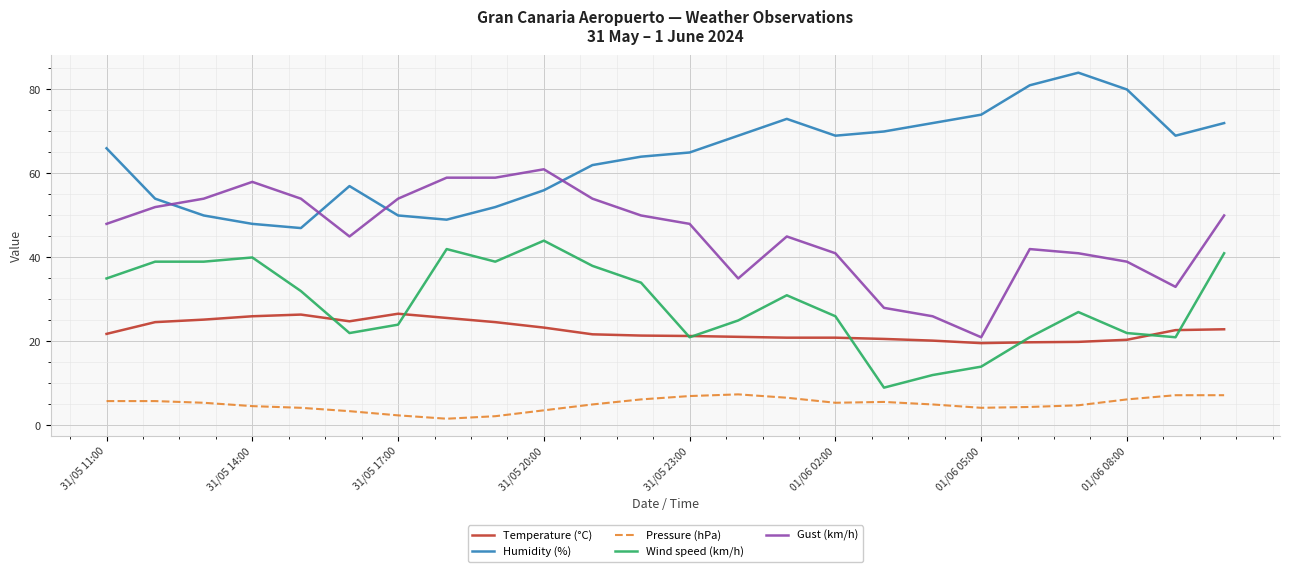

True or false: Gust (km/h) and Wind speed (km/h) intersect in this chart.

False